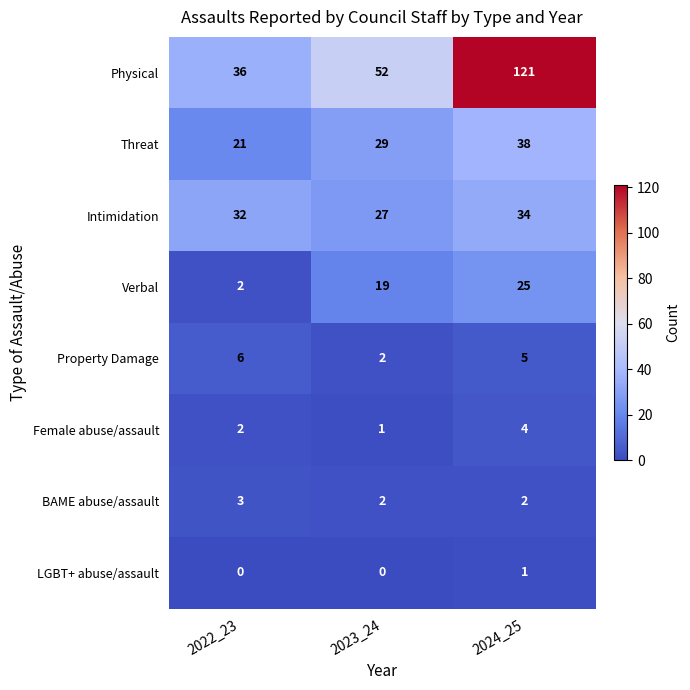

At which category does the chart reach its peak across all series?

2024_25